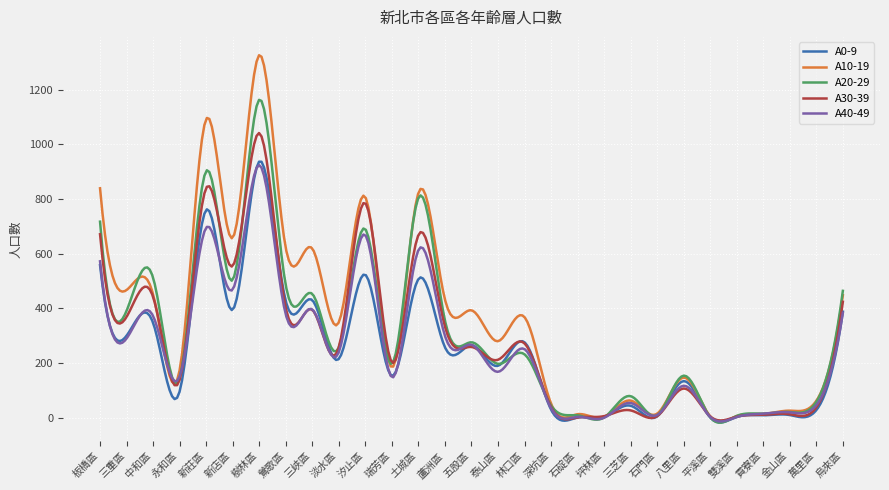

What is the maximum value for A30-39?

1041.1